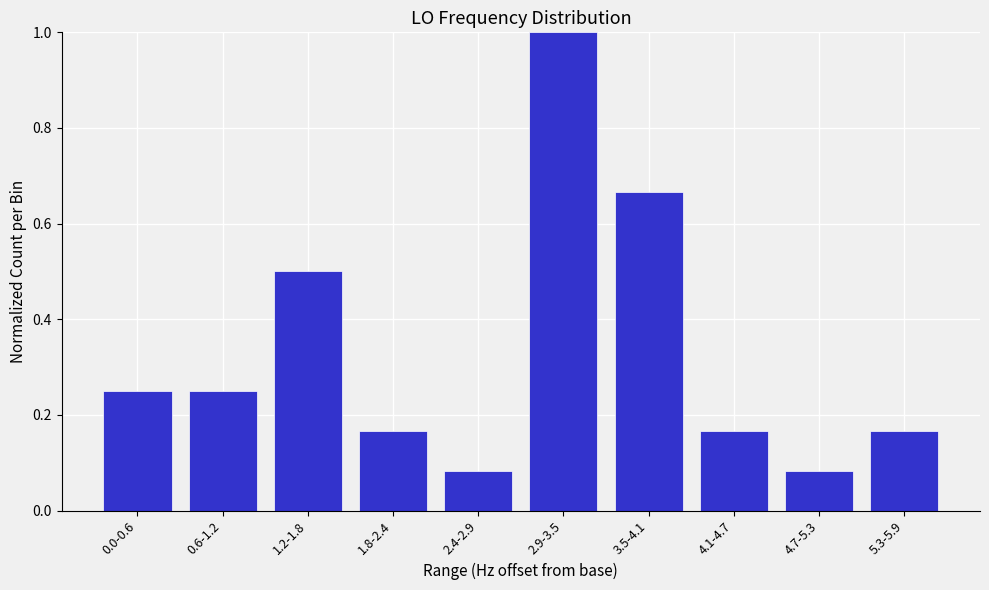

Which label corresponds to the largest value in the chart?

2.9-3.5